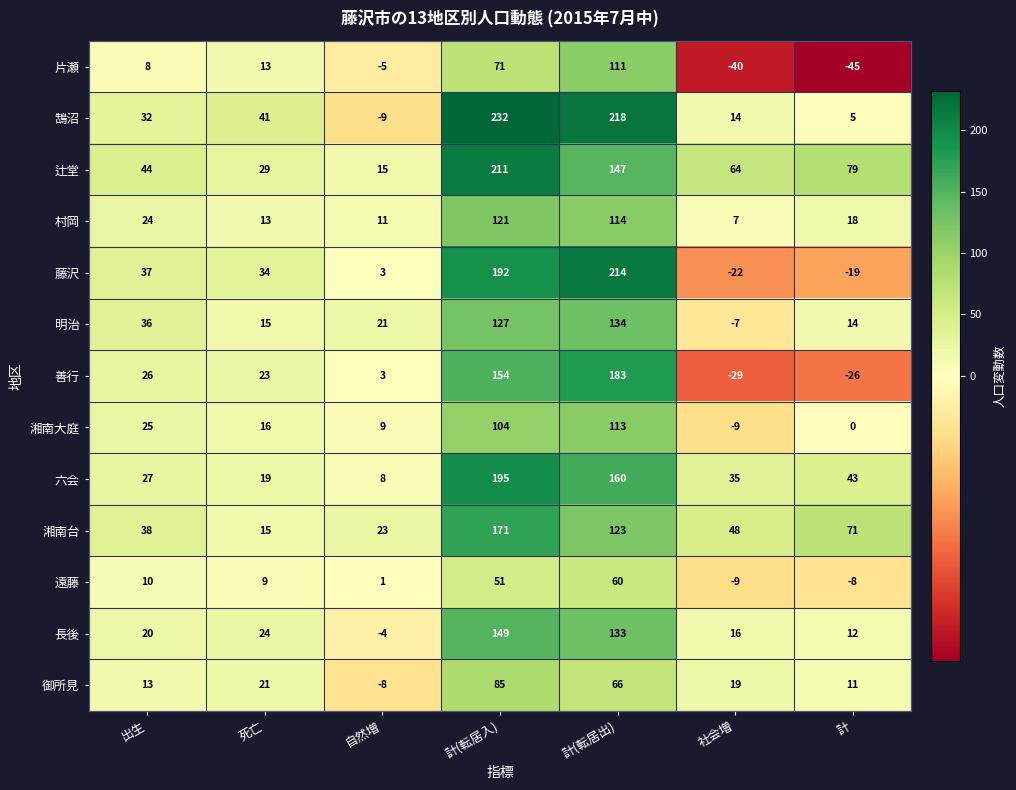

What value does the 片瀬 series have at 計(転居出), to the nearest 50?

100